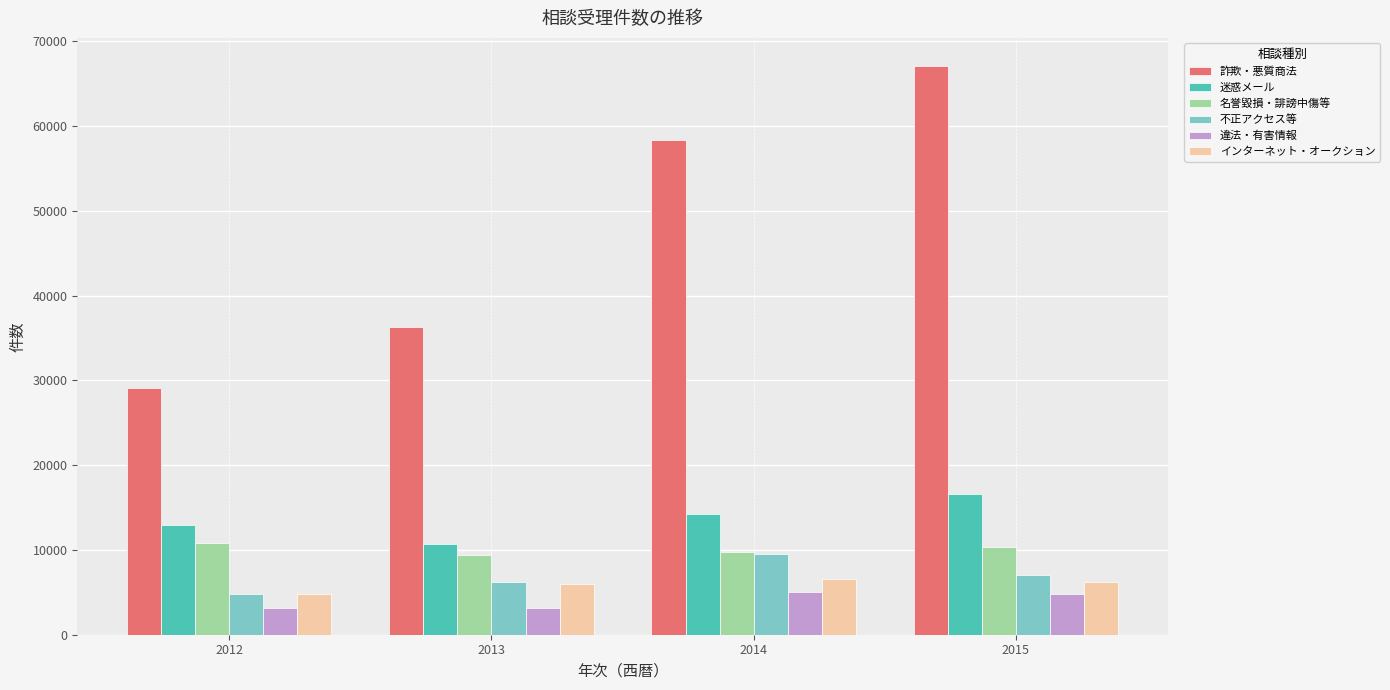

How many data points does each series have?

4